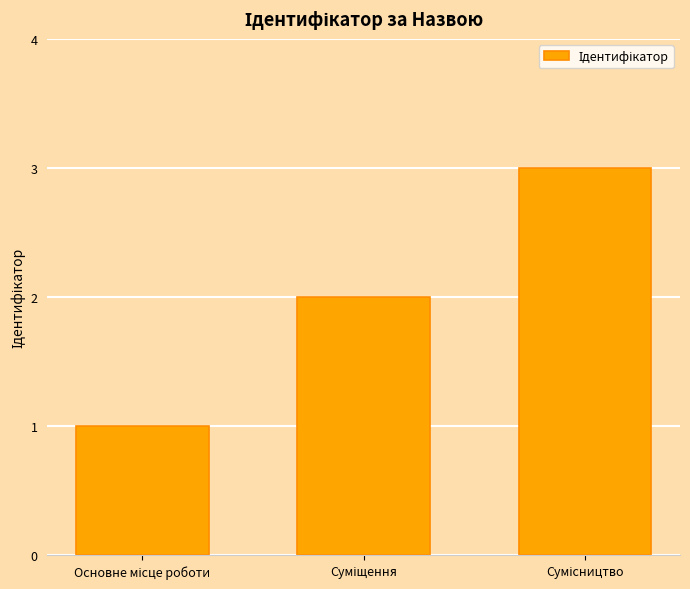

Reading left to right, what are all the values shown in this chart?

1	2	3